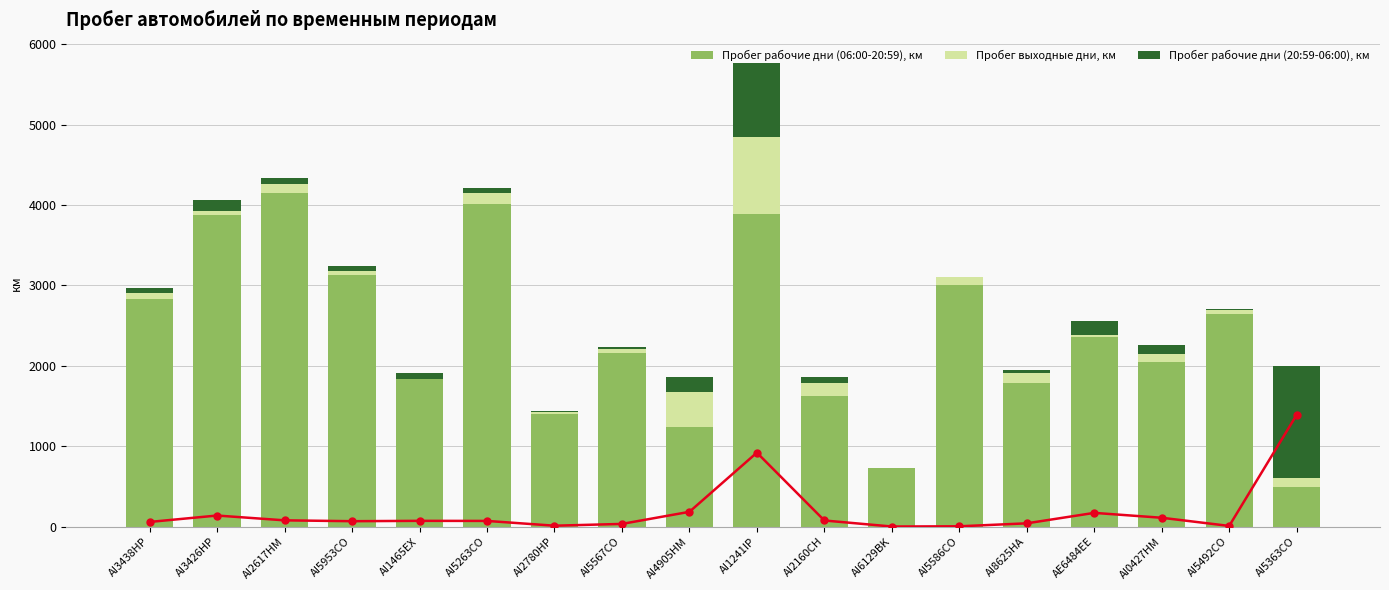

How many positive values does the Пробег выходные дни, км series have?

17